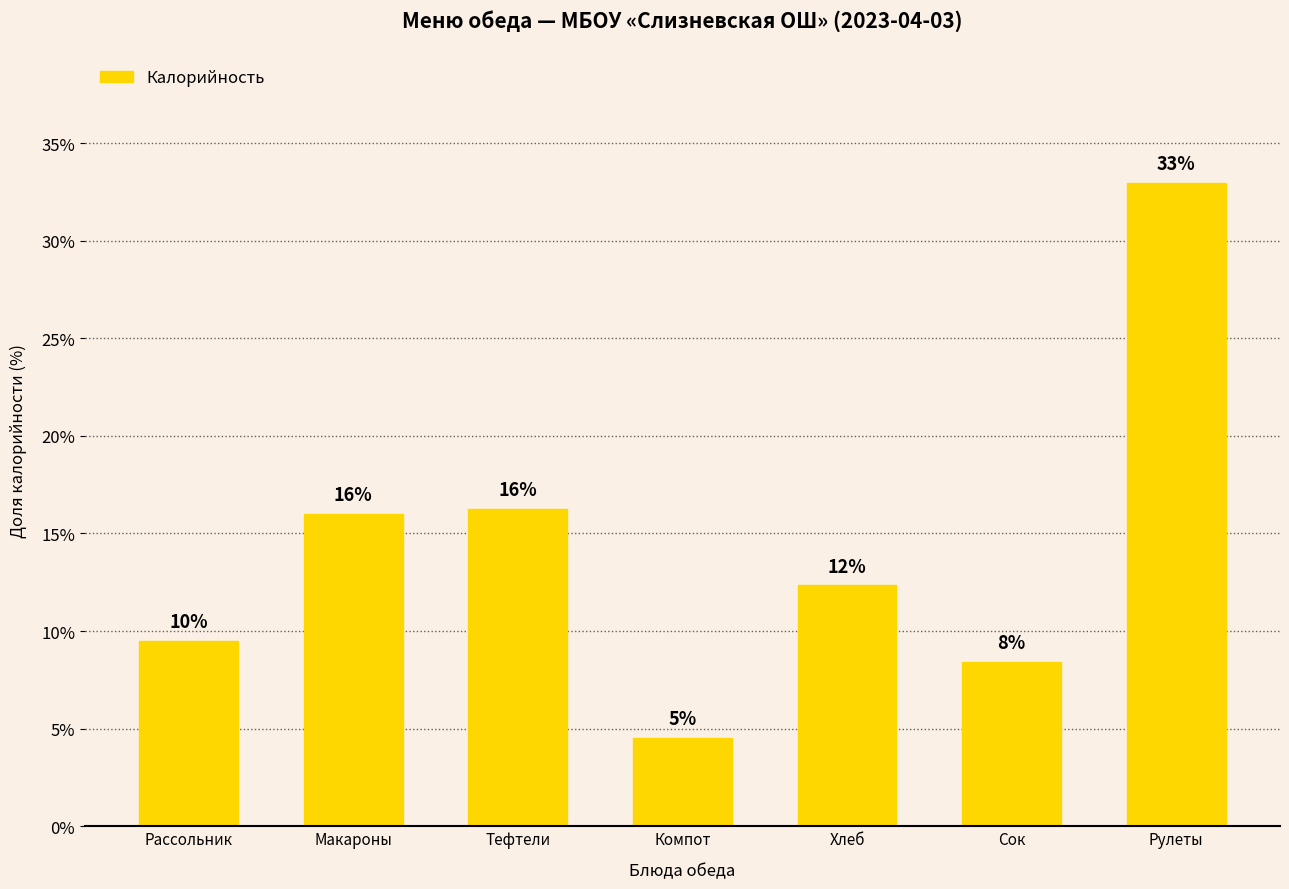

Approximately how many times larger is the value at Хлеб compared to Тефтели?

0.8